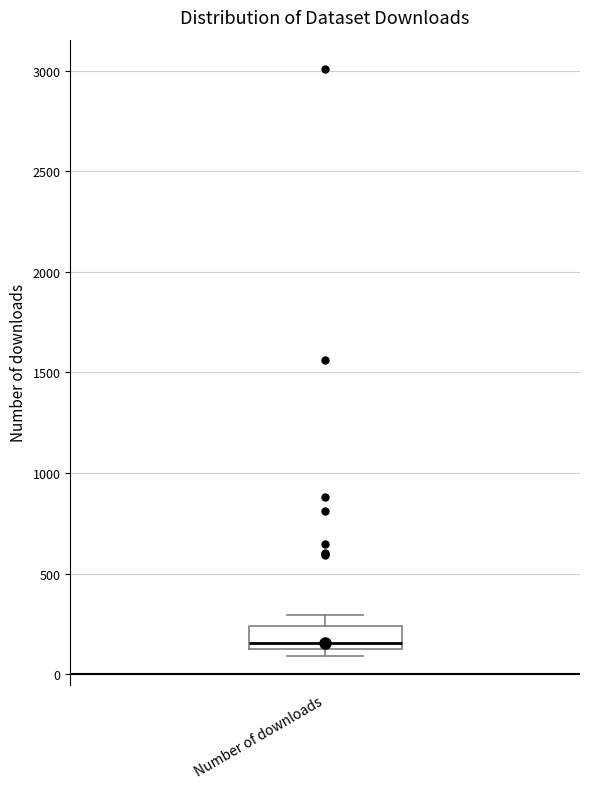

Read this box plot against the y-axis: the position of the median line, the range covered by the box, and the ends of both whiskers. The values are not printed on the chart, so give them approximately, as read against the axis.

median 150 (just above the box's lower edge), box 150 to 250, whiskers 100 to 300